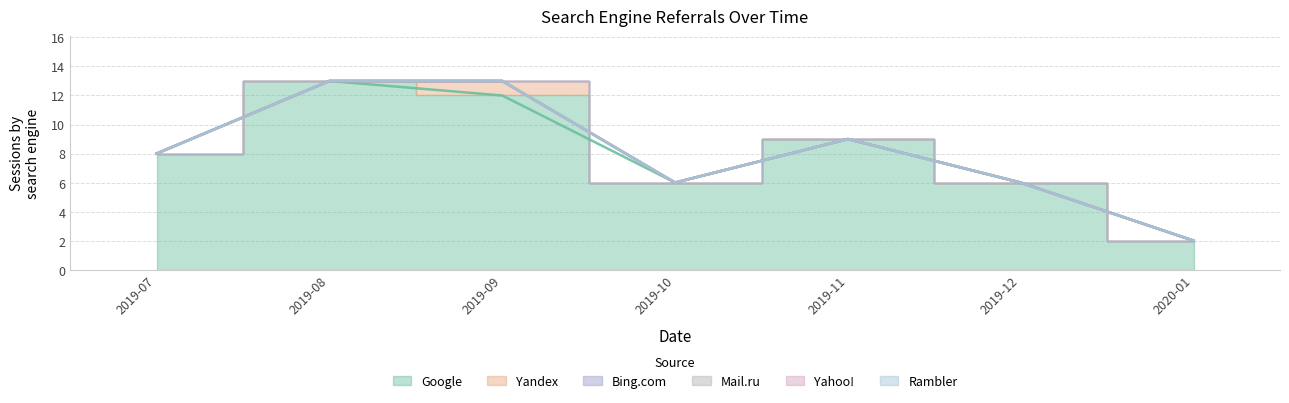

The Yahoo! series shows 0 at 2019-08. True or false?

True